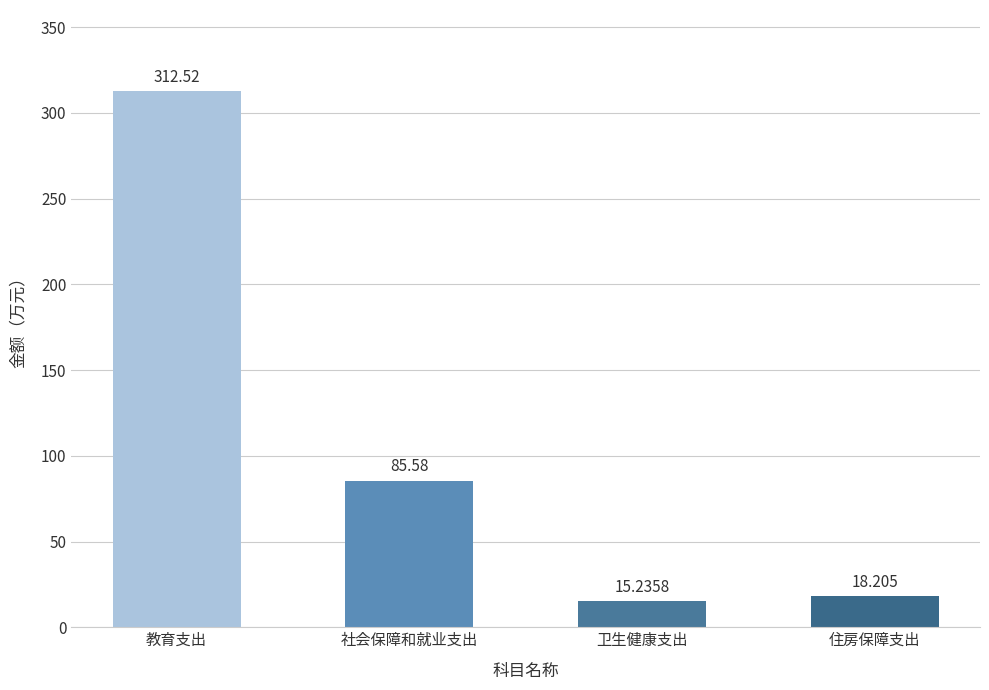

What is the sum of the values at 卫生健康支出 and 教育支出?

327.8